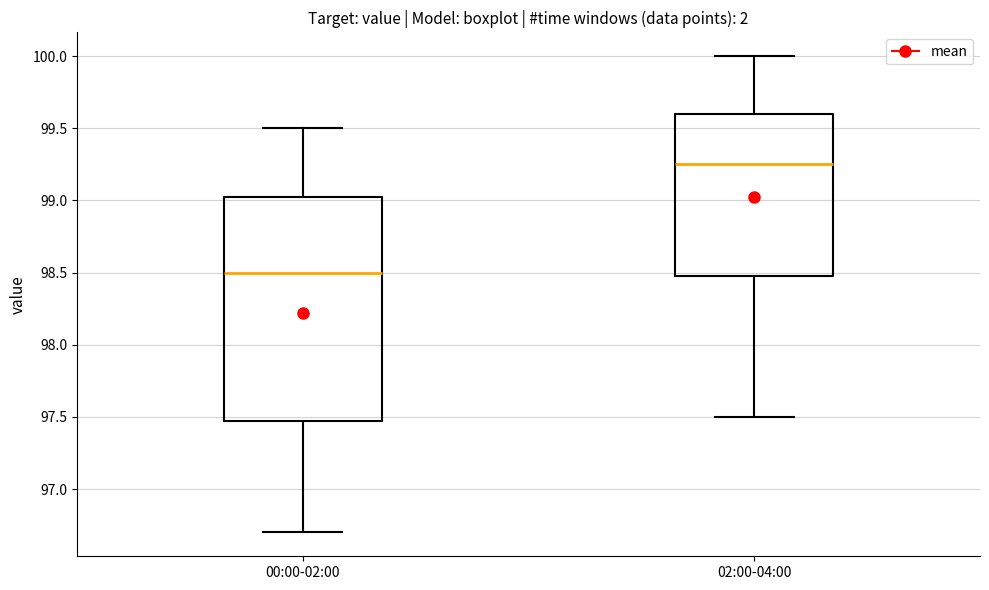

Comparing the boxes themselves (not the whiskers), which one is the tallest?

00:00-02:00